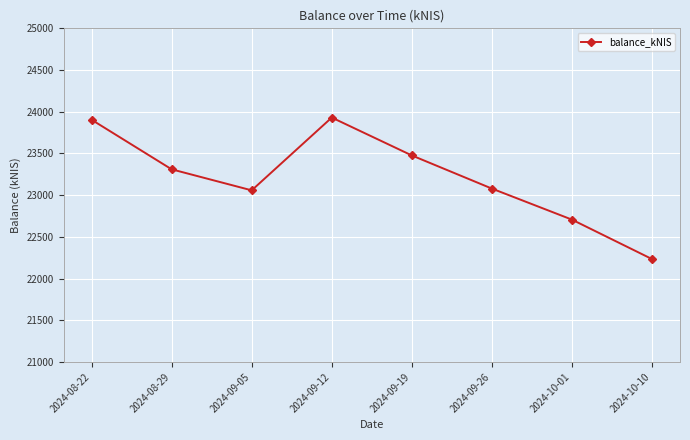

At which label does the data first exceed 23309?

2024-08-22